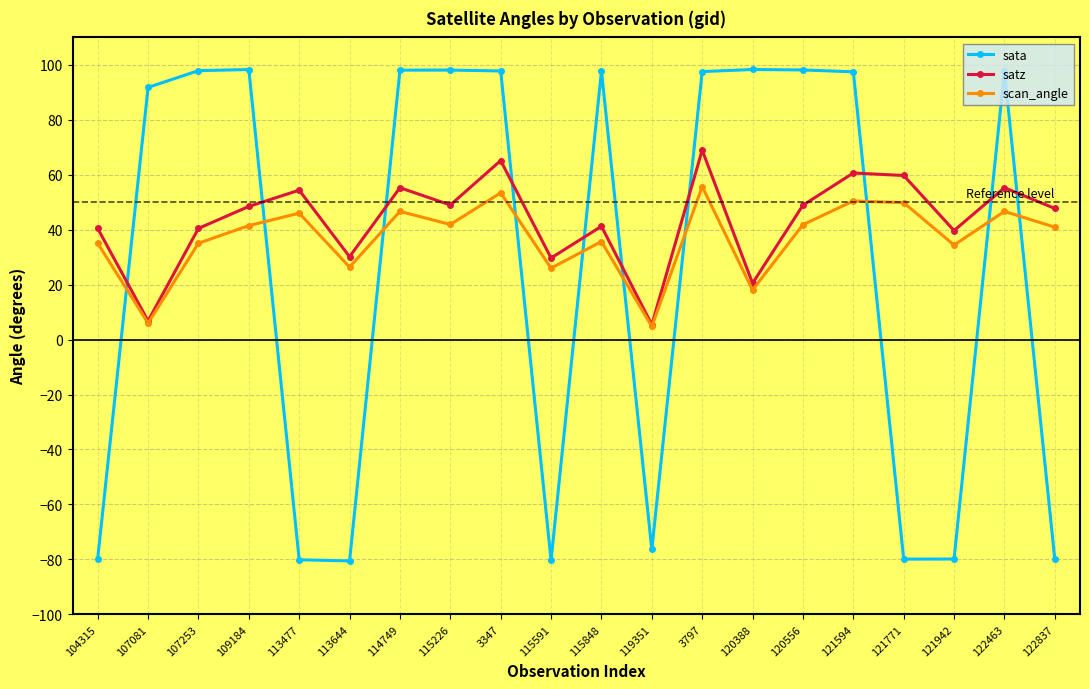

What is the minimum value shown in the chart?

-80.6